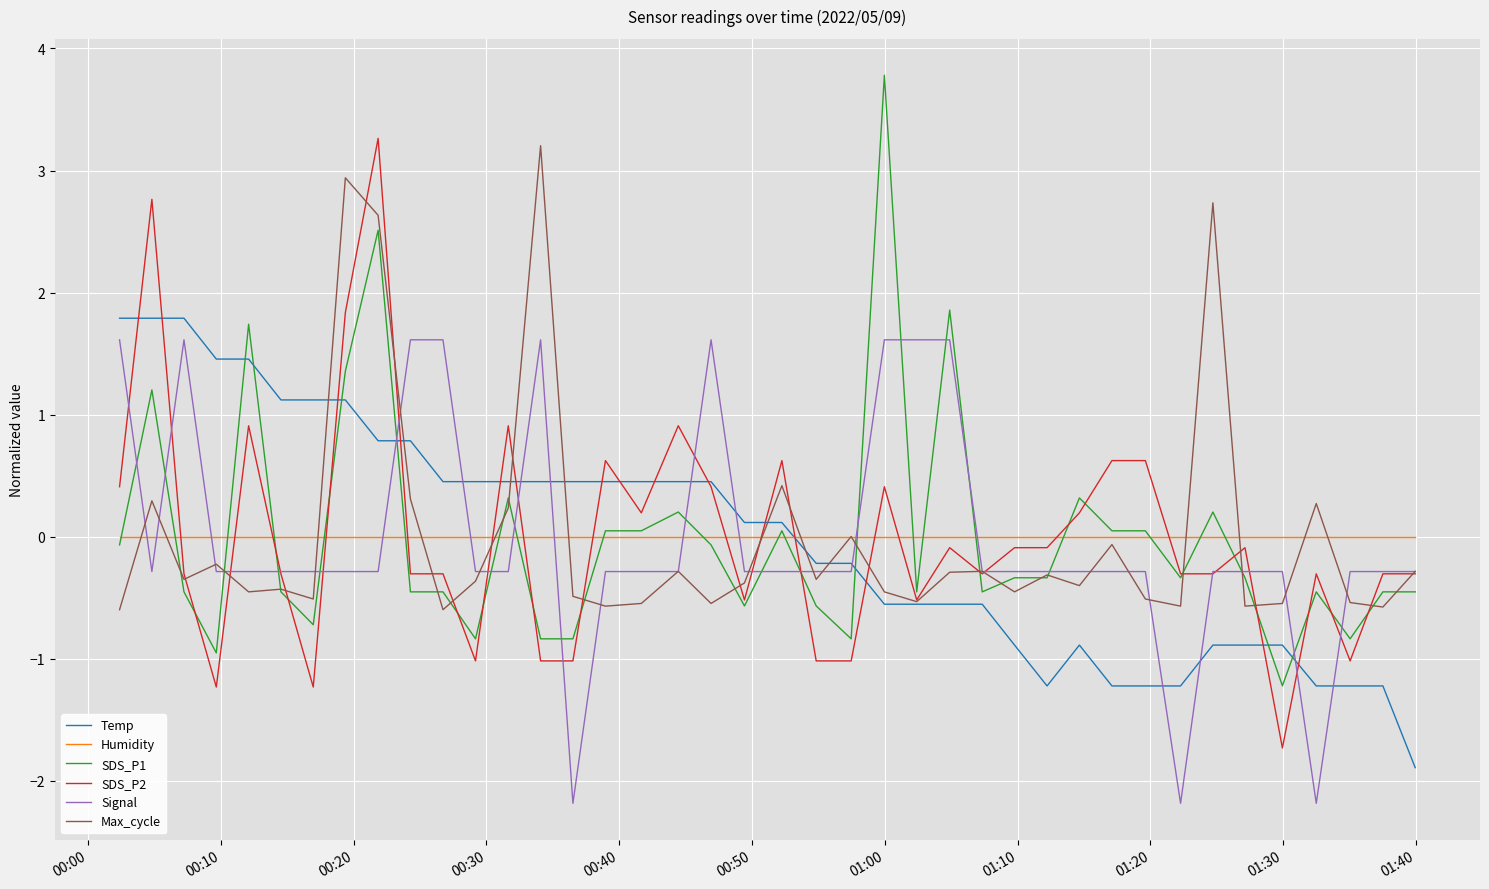

What is the minimum value shown in the chart?

-2.2